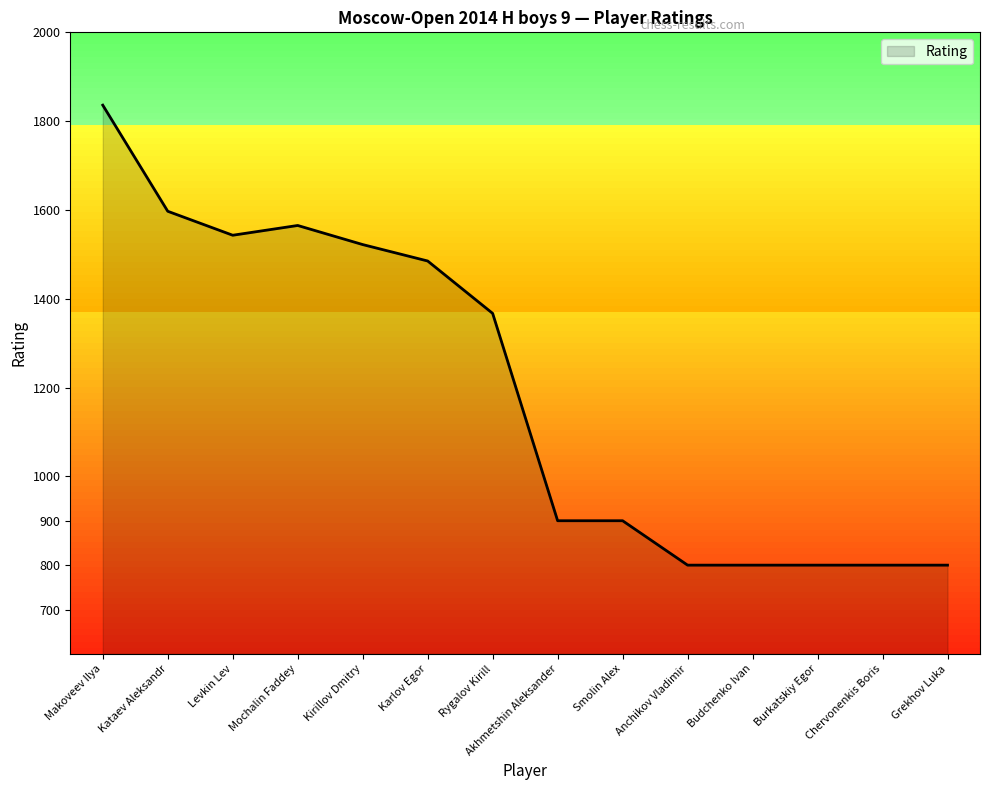

Is it true that the value at Budchenko Ivan is 1400?

False